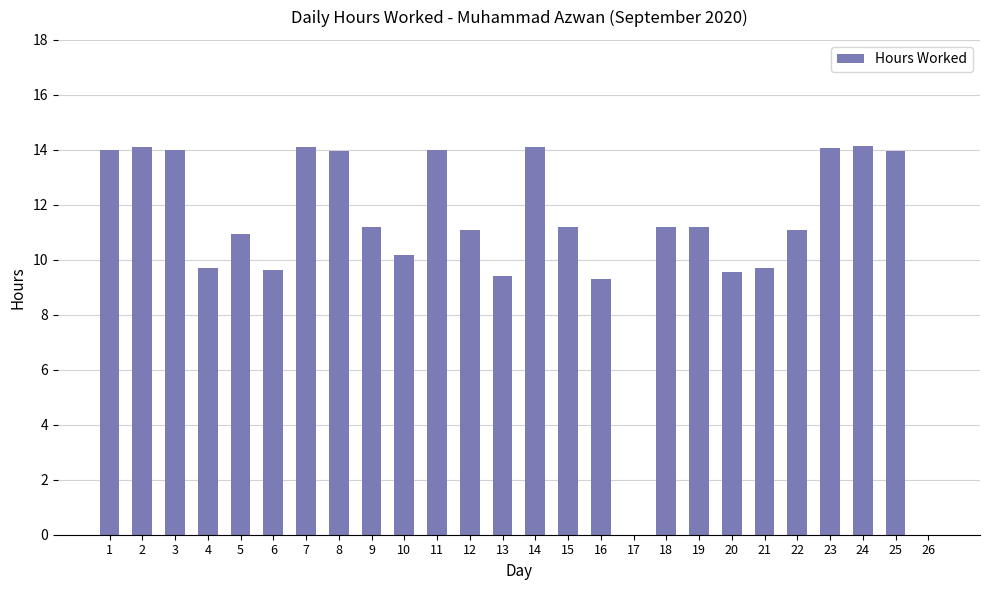

Count the number of data series in this chart.

1